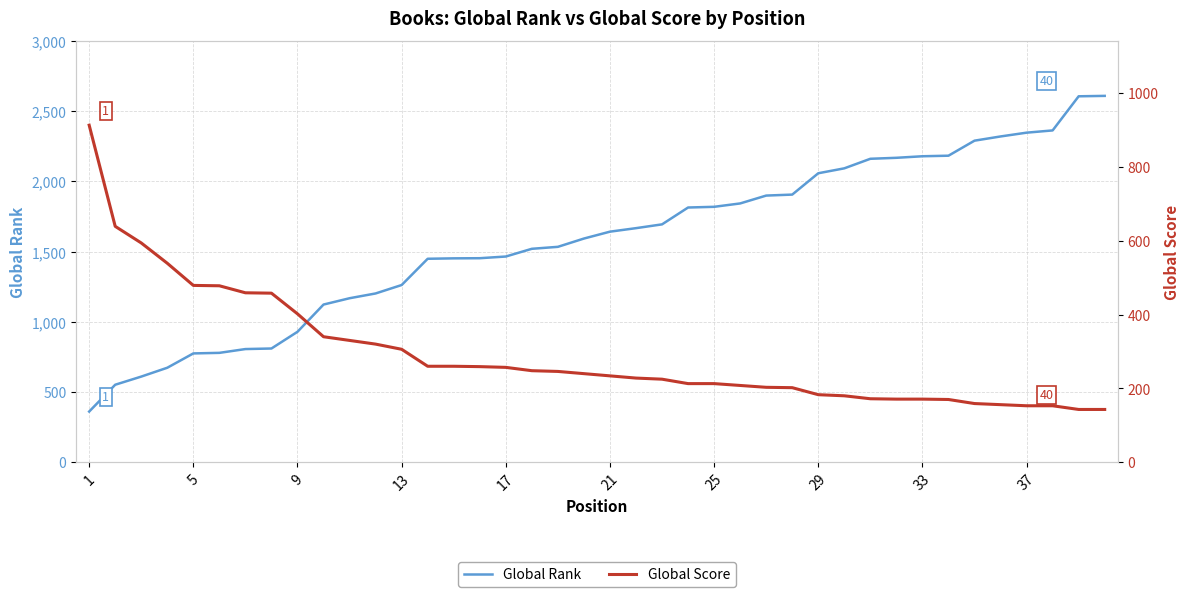

What is the minimum value for Global Score?

143